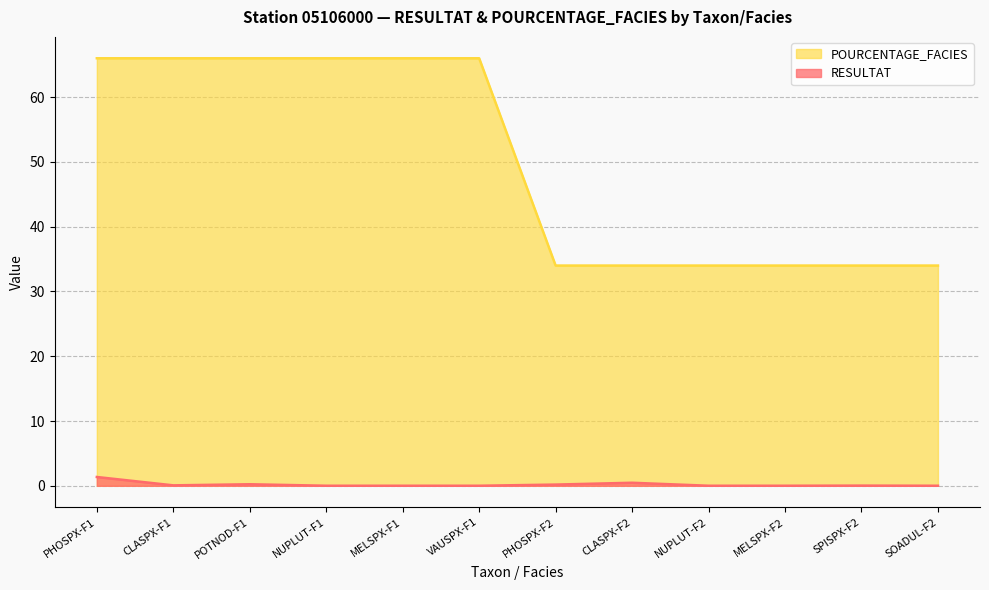

What is the value of the POURCENTAGE_FACIES point at the 1st from the left?

66.0